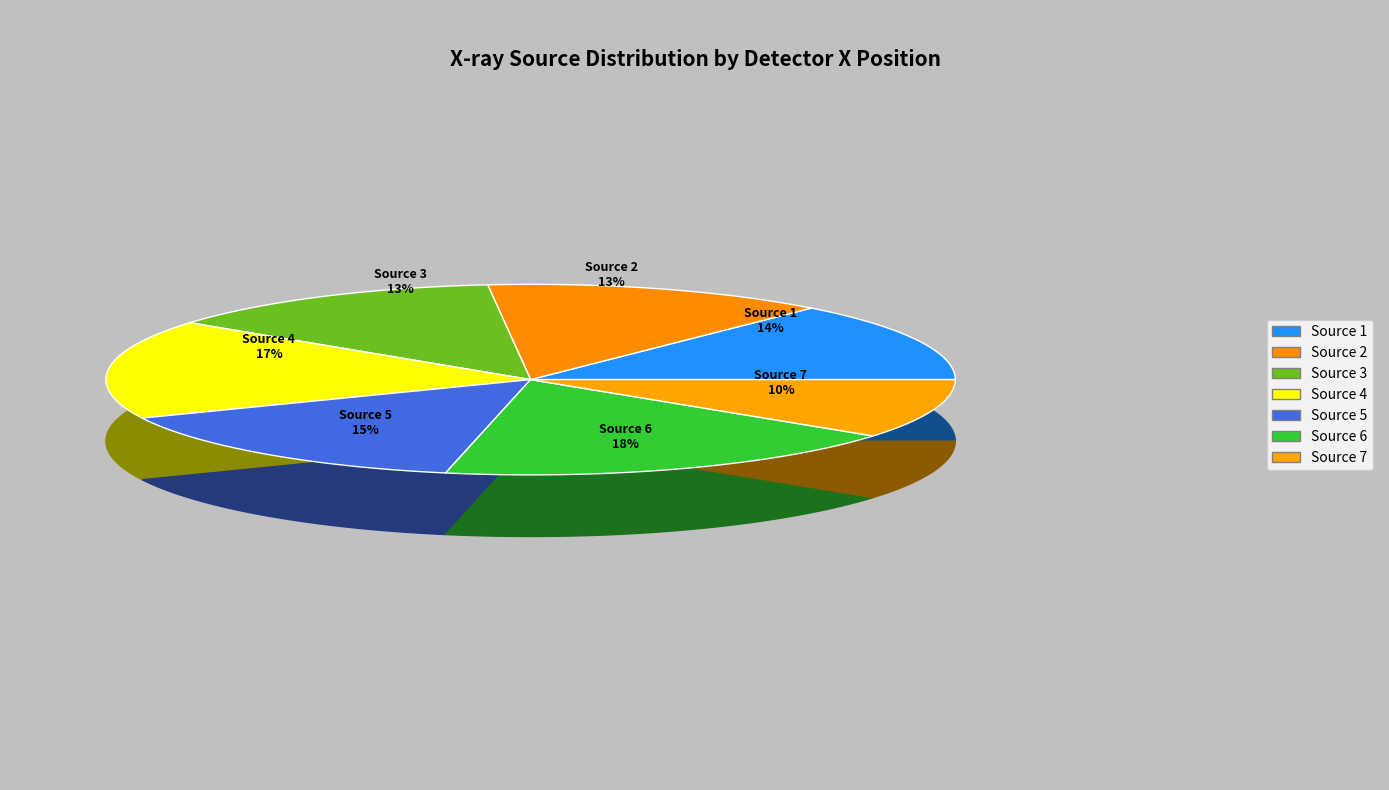

Is it true that 6 is 31% of the pie?

False